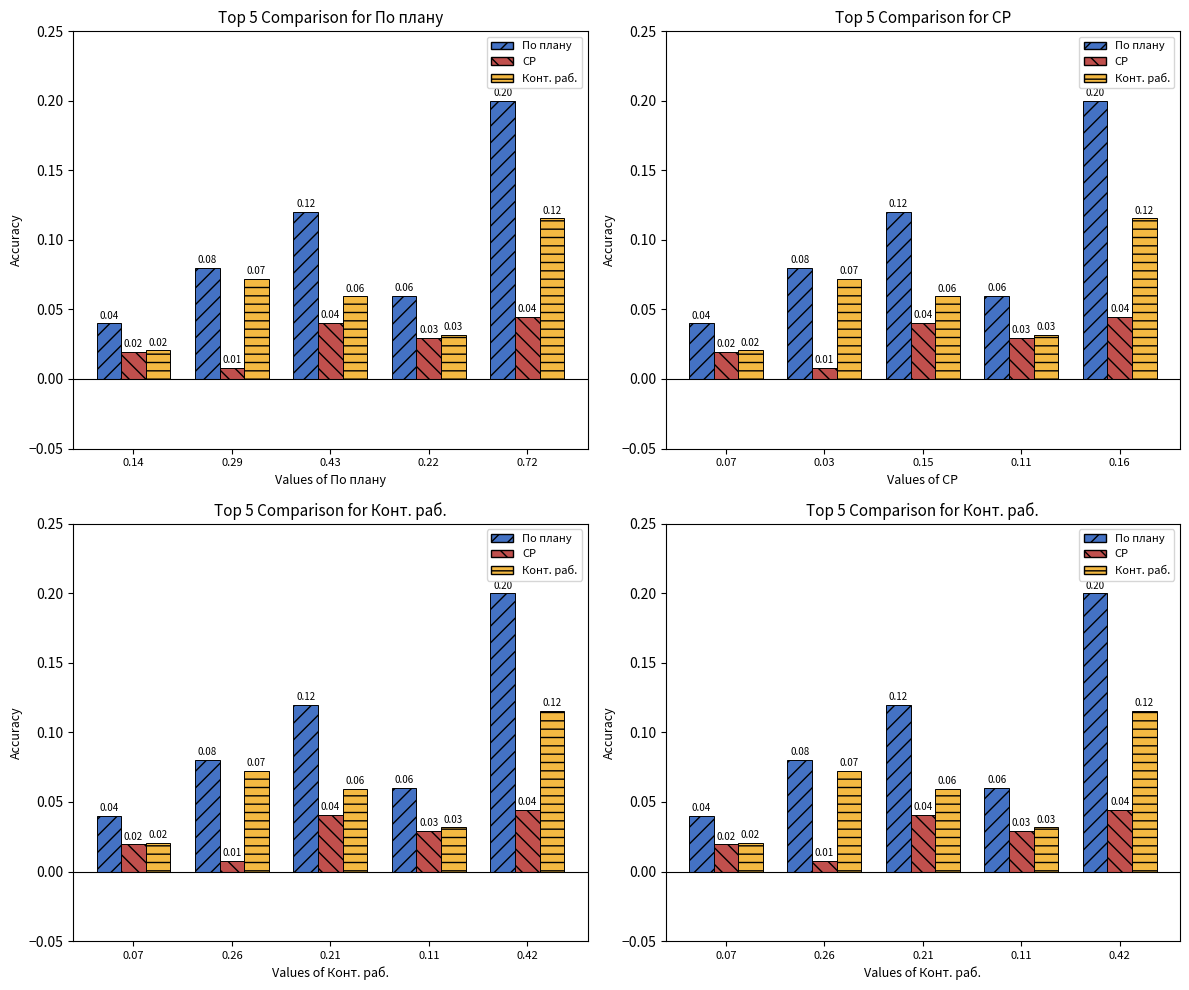

How many groups of bars are there?

5